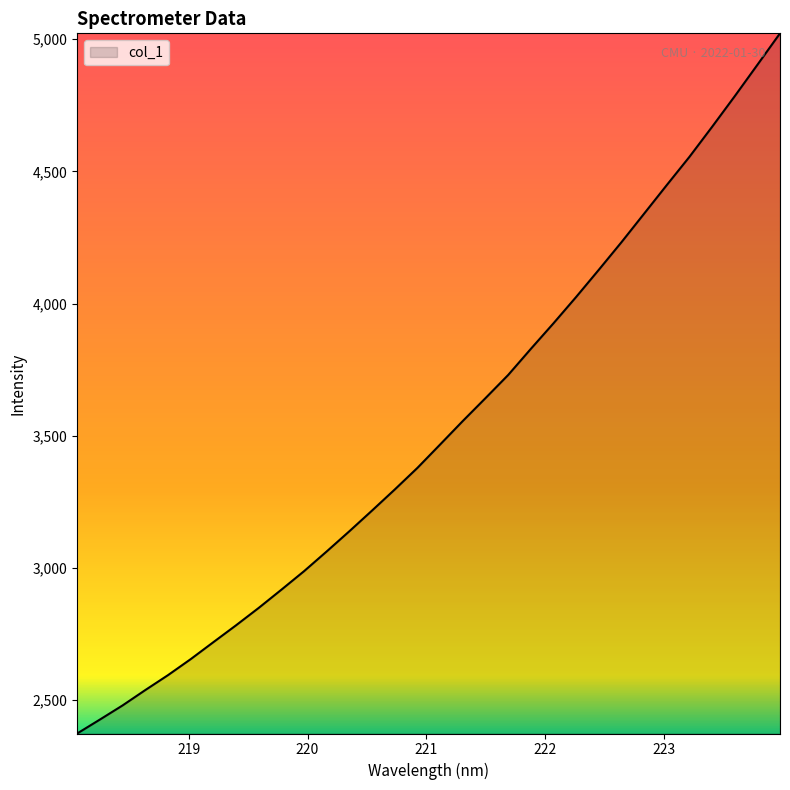

What is the maximum value shown in the chart?

5022.2